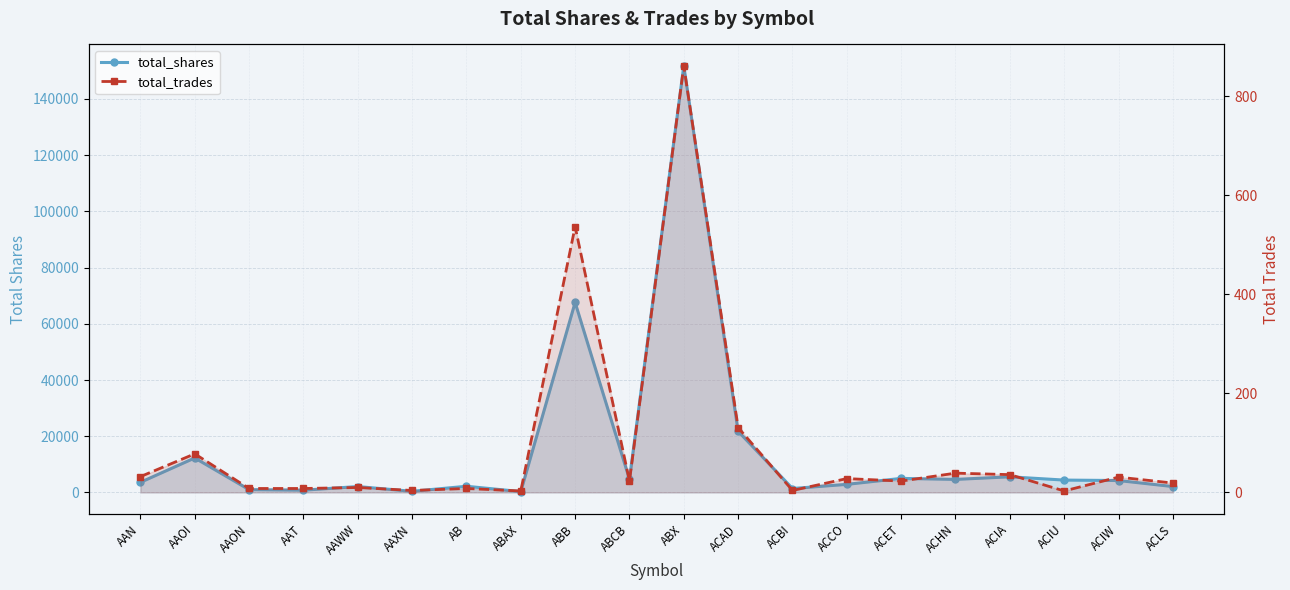

What is the average value of the total_shares series?

14938